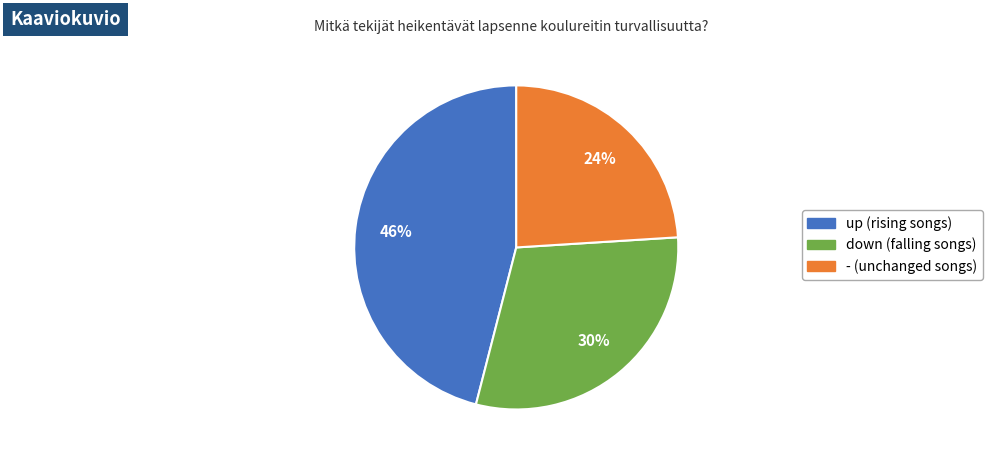

What is the largest slice in the pie chart?

up